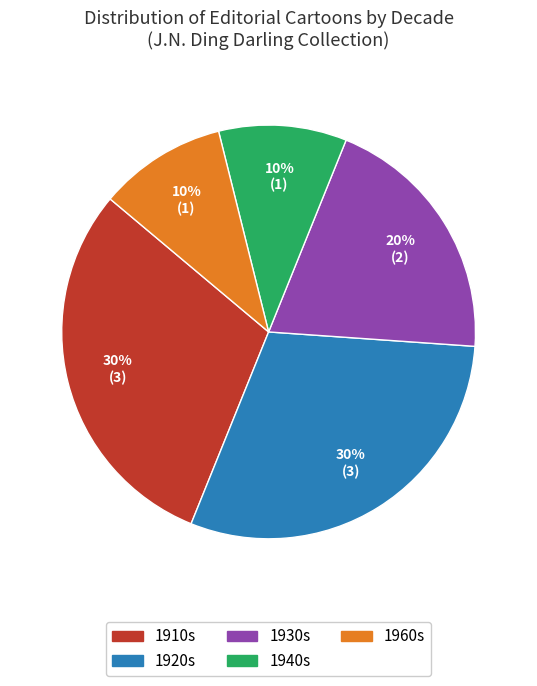

To the nearest percent, what is the average slice percentage?

20%